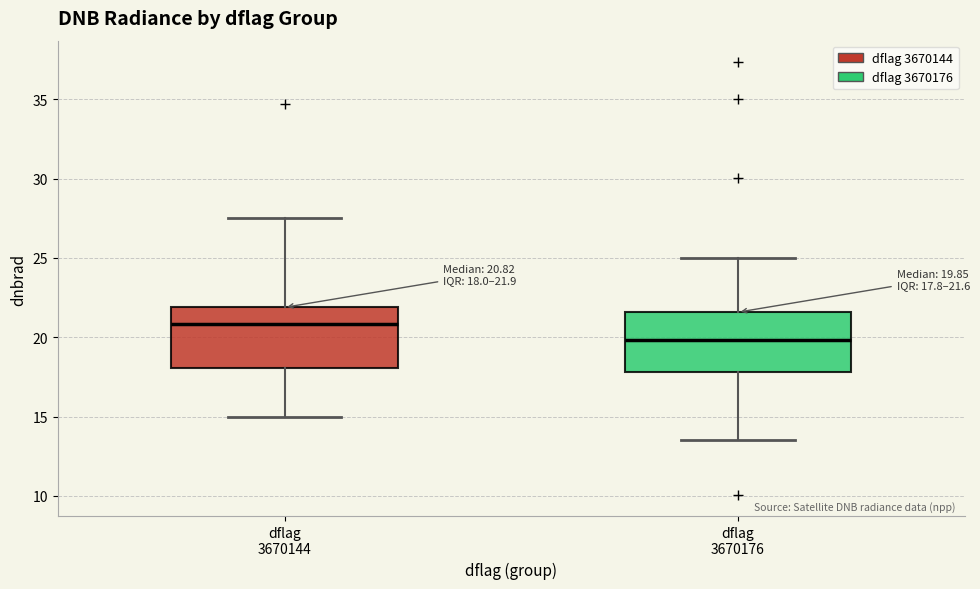

Which box's median line is the lowest?

dflag 3670176